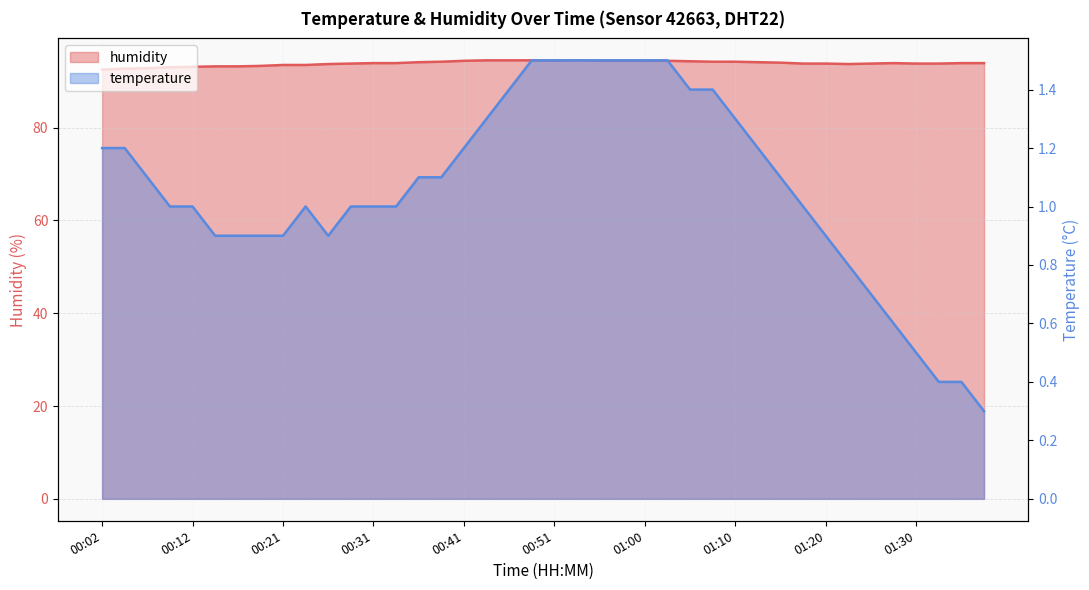

Which series has the widest spread of values?

humidity